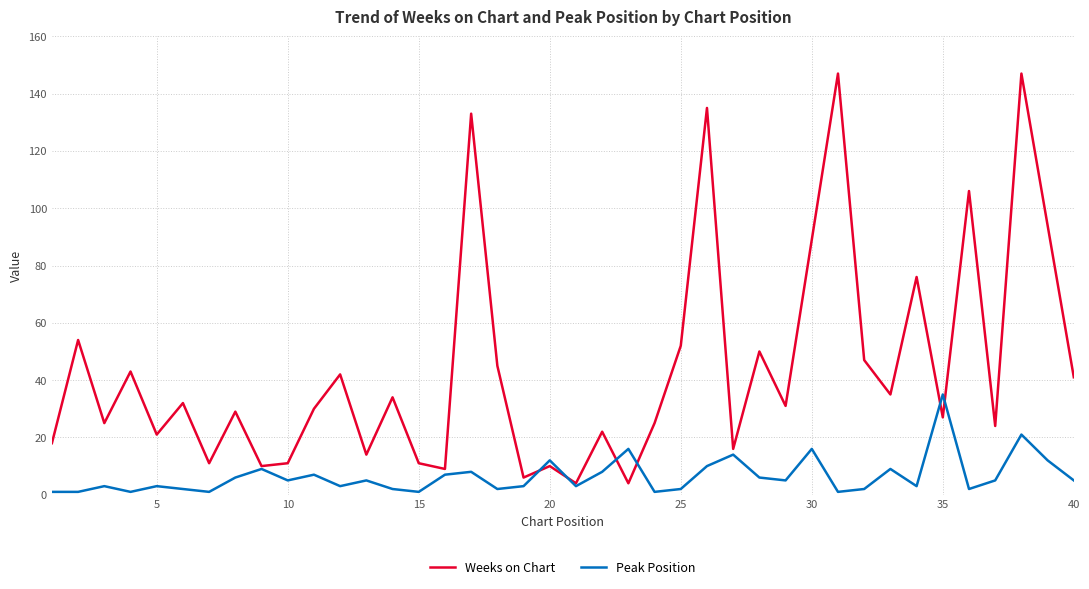

List the series in order of their overall mean, lowest first.

Peak Position, Weeks on Chart